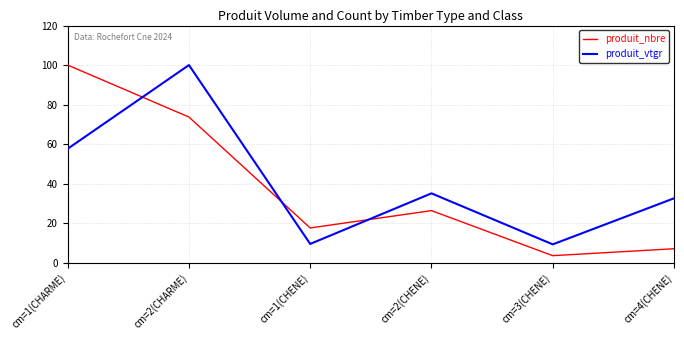

What position from the right is cm=4(CHENE)?

1